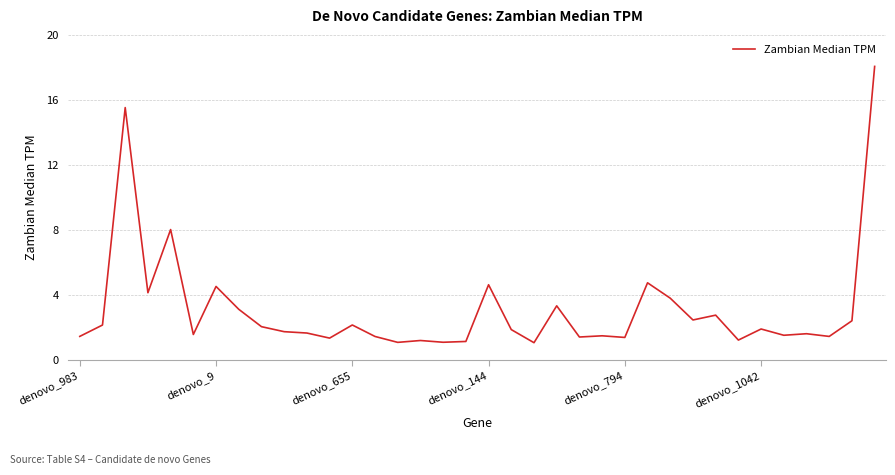

What is the maximum value shown in the chart?

18.1